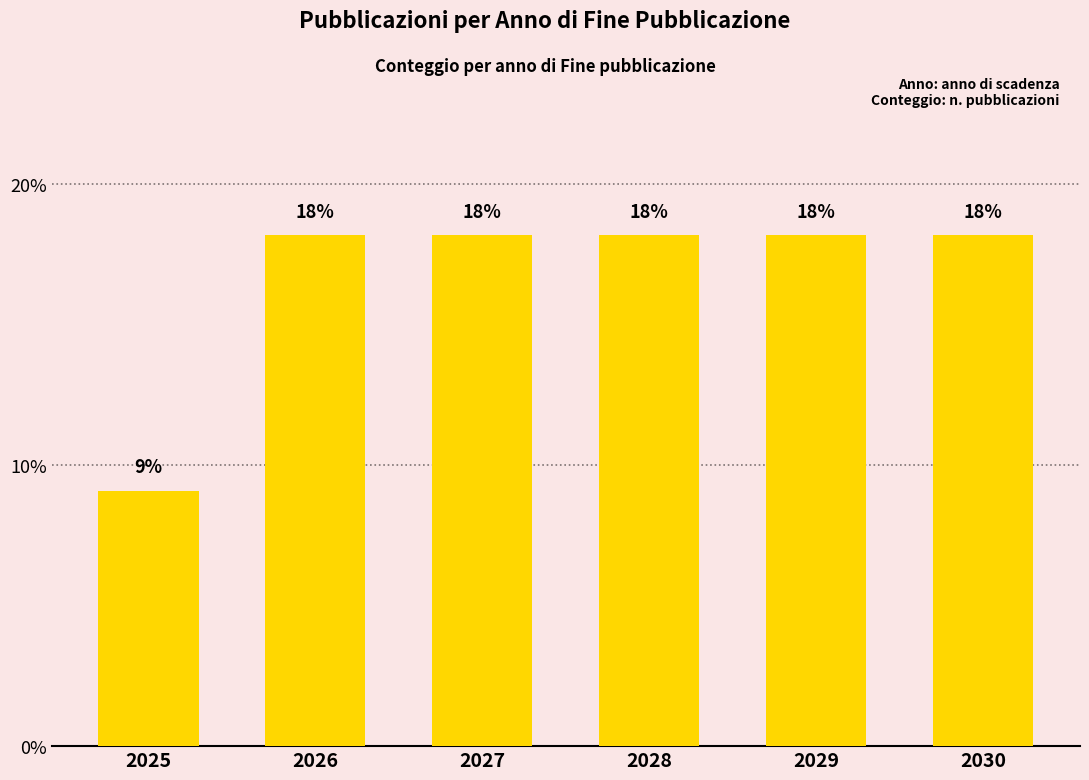

Read the value at 2026.

18.2